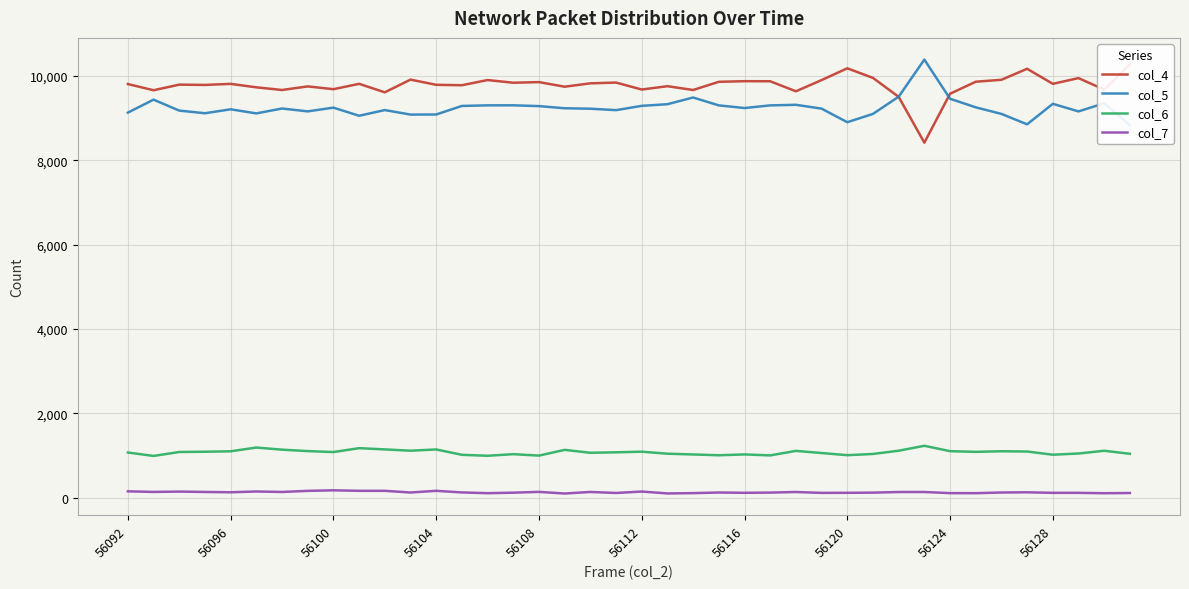

True or false: col_6 and col_7 intersect in this chart.

False